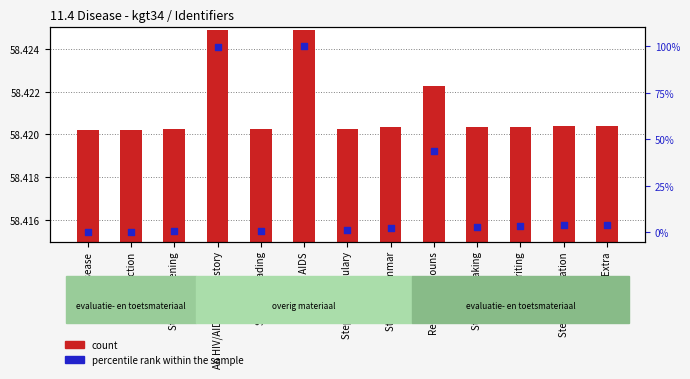

At how many categories does at least one series exceed 80?

2